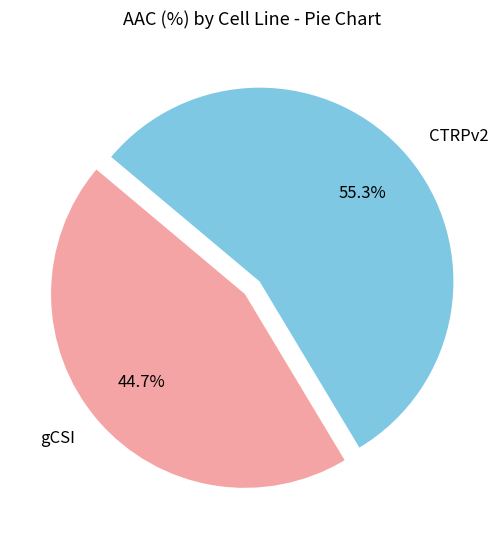

Between CTRPv2 and gCSI, which is larger?

CTRPv2